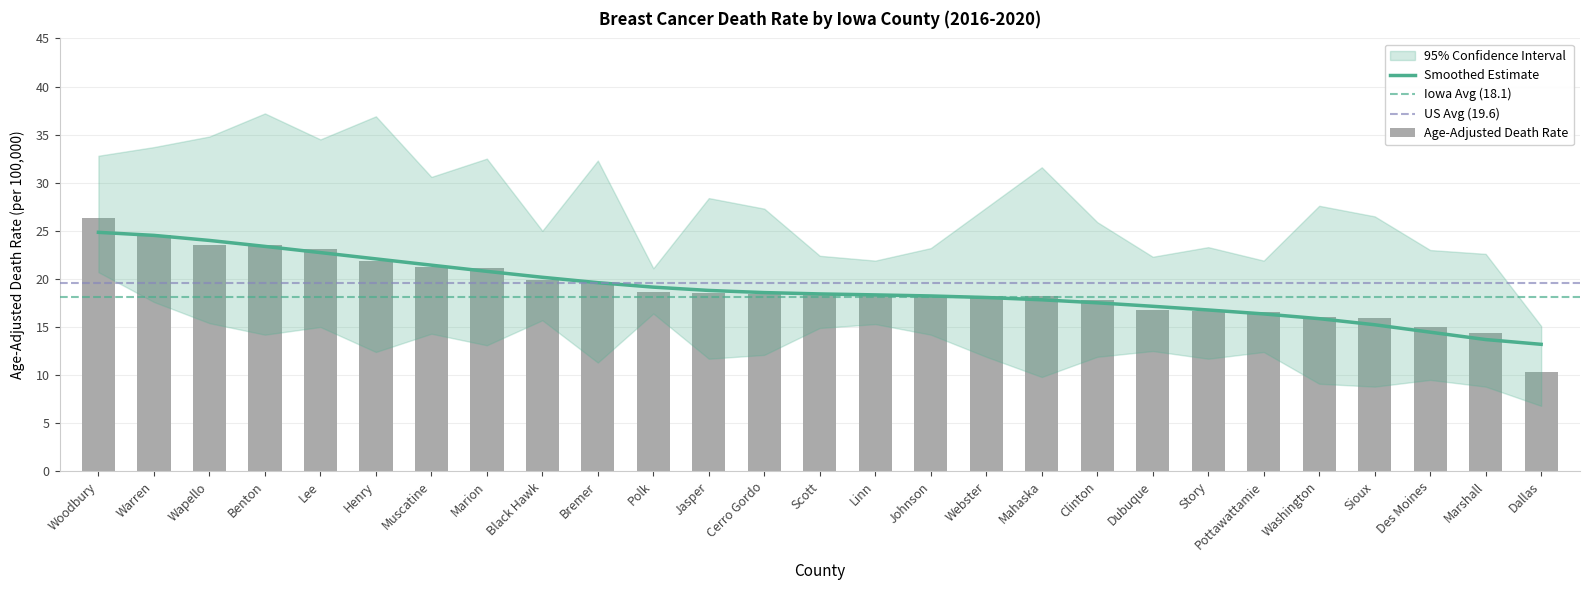

Between Benton and Linn, which series saw the biggest shift?

Upper CI